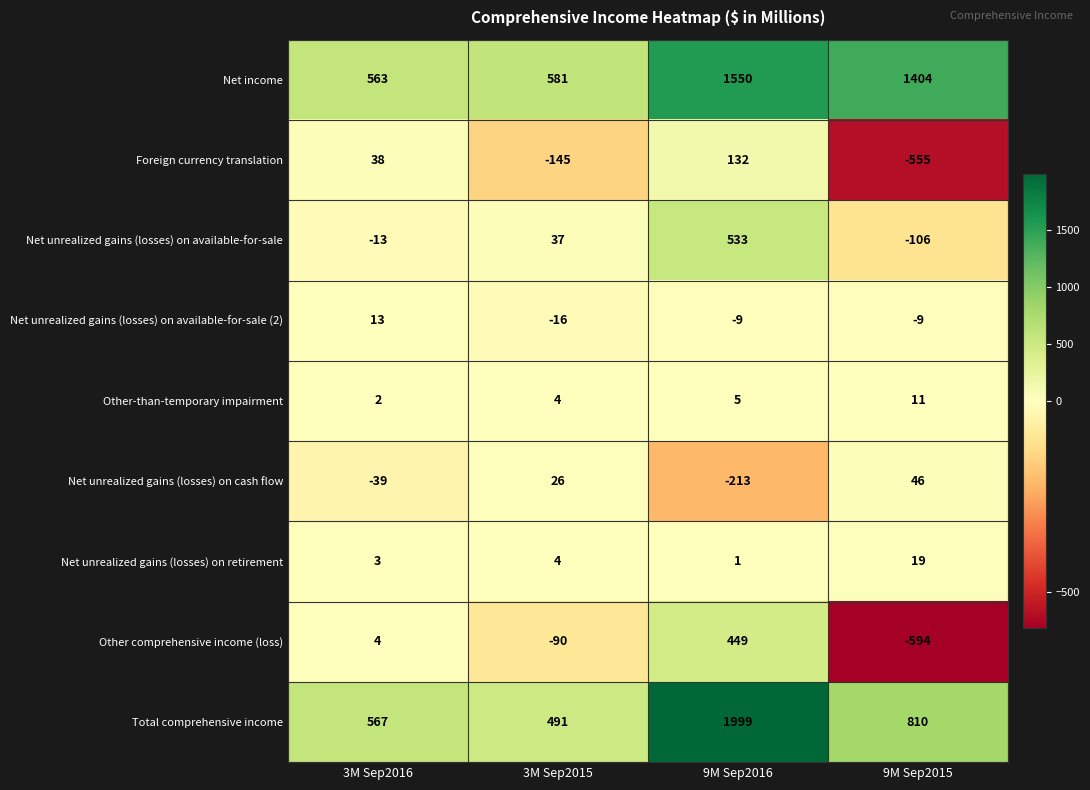

What value does the Other-than-temporary impairment series have at 3M Sep2015?

4